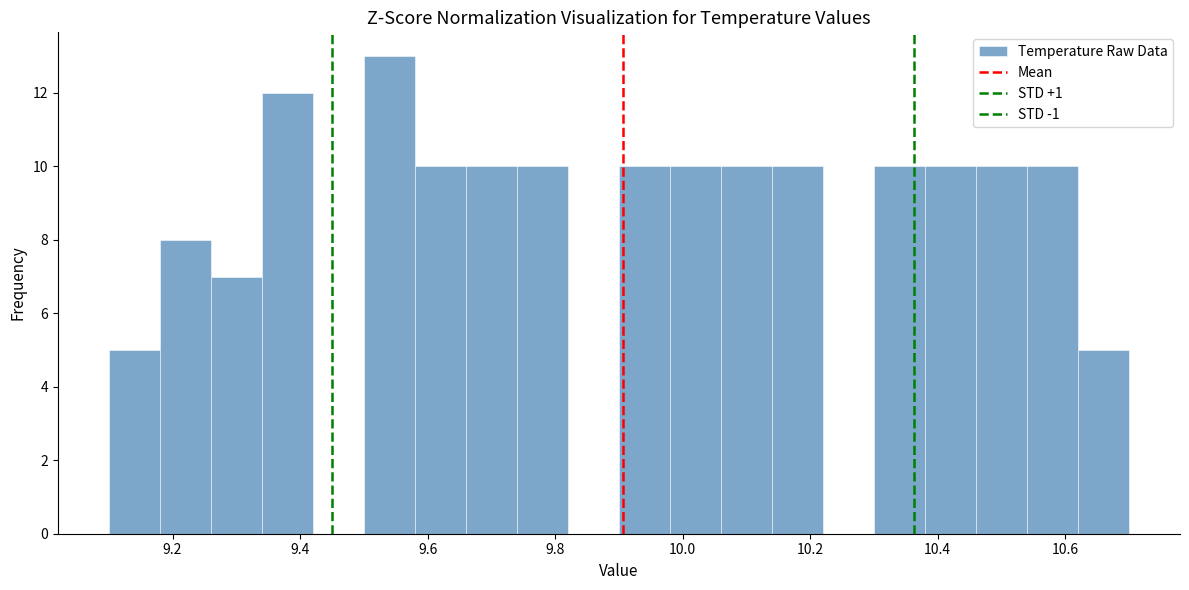

Reading left to right, transcribe this chart: for each bar, give the range it covers on the x-axis and its height. The values are not printed on the chart, so give them approximately, as read against the axis.

9.10 to 9.18: 5
9.18 to 9.26: 8
9.26 to 9.34: 7
9.34 to 9.42: 12
9.42 to 9.50: 0
9.50 to 9.58: 13
9.58 to 9.66: 10
9.66 to 9.74: 10
9.74 to 9.82: 10
9.82 to 9.90: 0
9.90 to 9.98: 10
9.98 to 10.06: 10
10.06 to 10.14: 10
10.14 to 10.22: 10
10.22 to 10.30: 0
10.30 to 10.38: 10
10.38 to 10.46: 10
10.46 to 10.54: 10
10.54 to 10.62: 10
10.62 to 10.70: 5